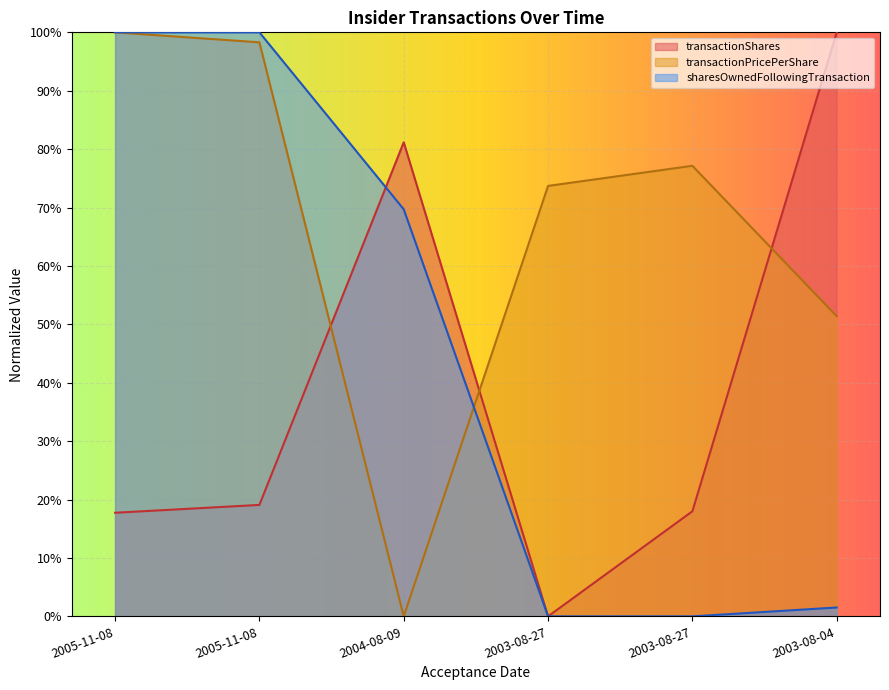

What is the label of the 5th point from the left?

2003-08-27